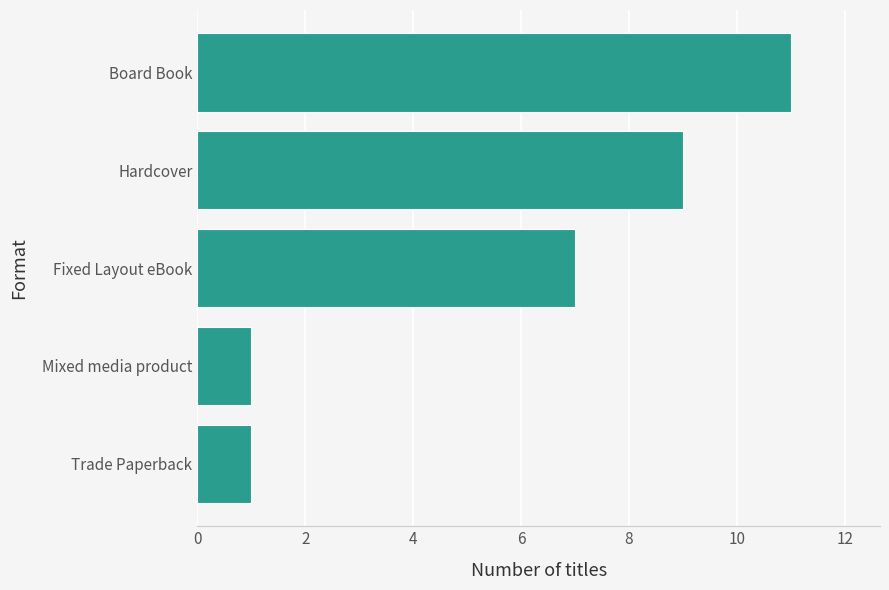

Is it true that the value at Hardcover is 15?

False